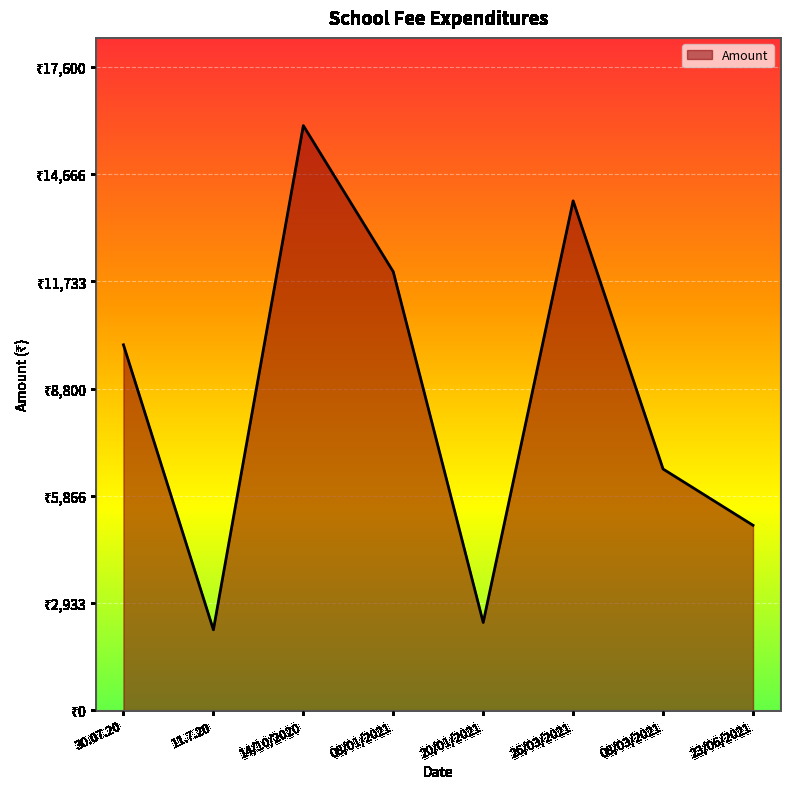

What is the sum of the values at 23/06/2021 and 26/03/2021?

19000